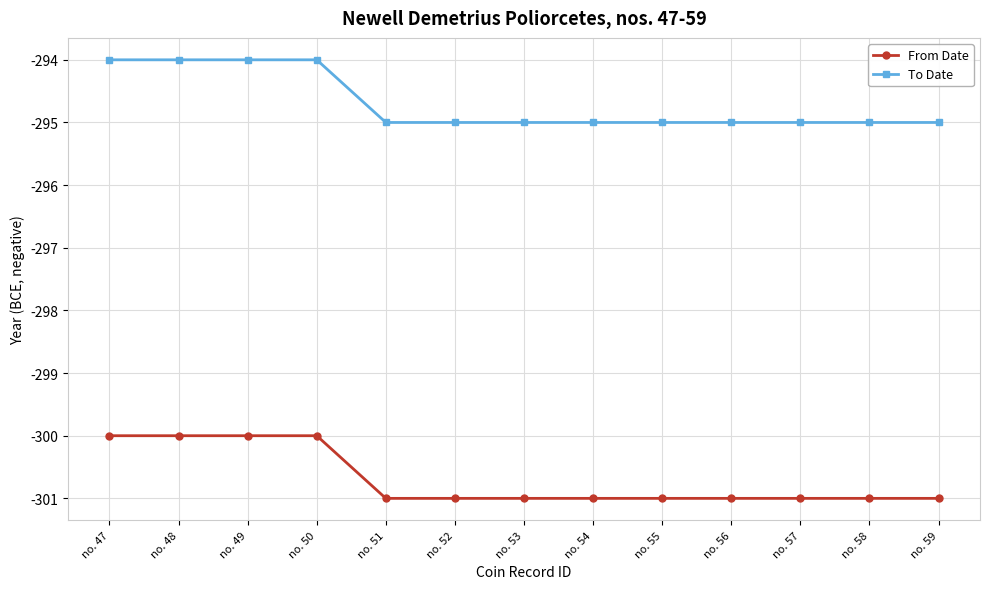

The From Date series shows -481 at no. 48. True or false?

False